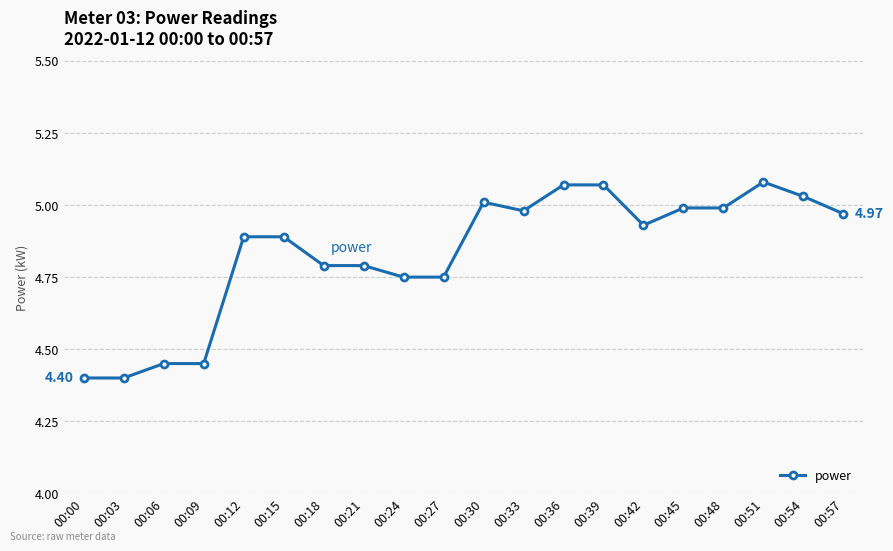

What is the sum of all values?

96.7